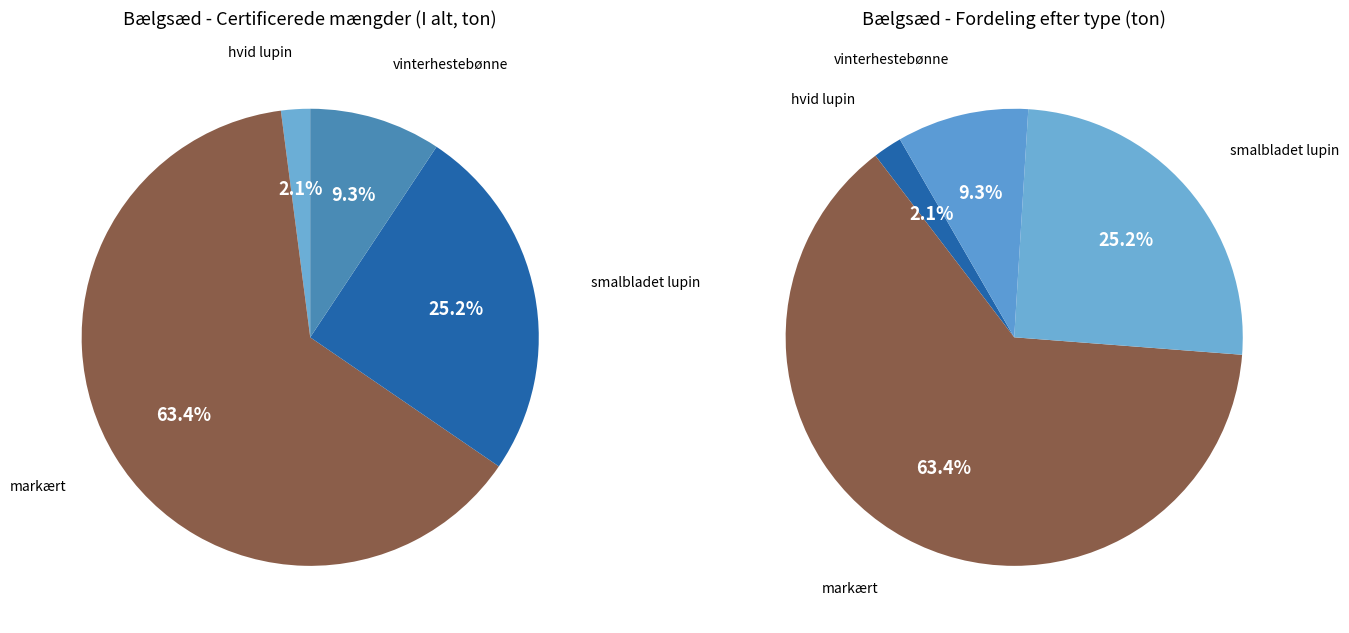

Which slice is the largest?

markært